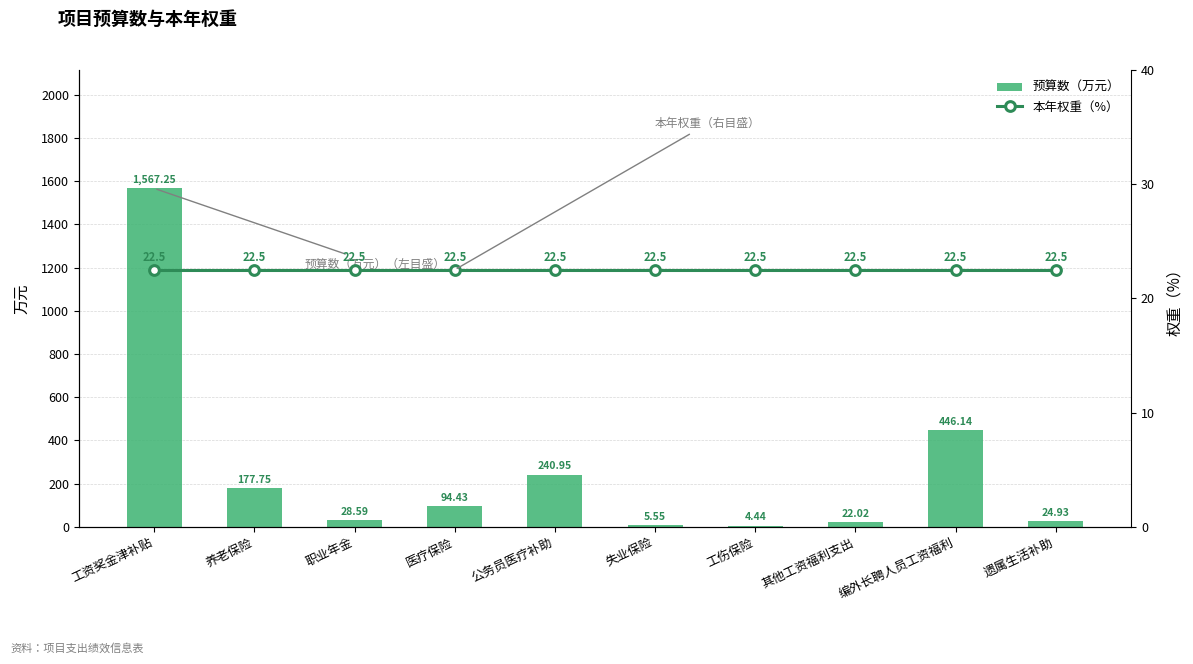

True or false: 本年权重（%） has a value of 22.5 at 编外长聘人员工资福利.

True